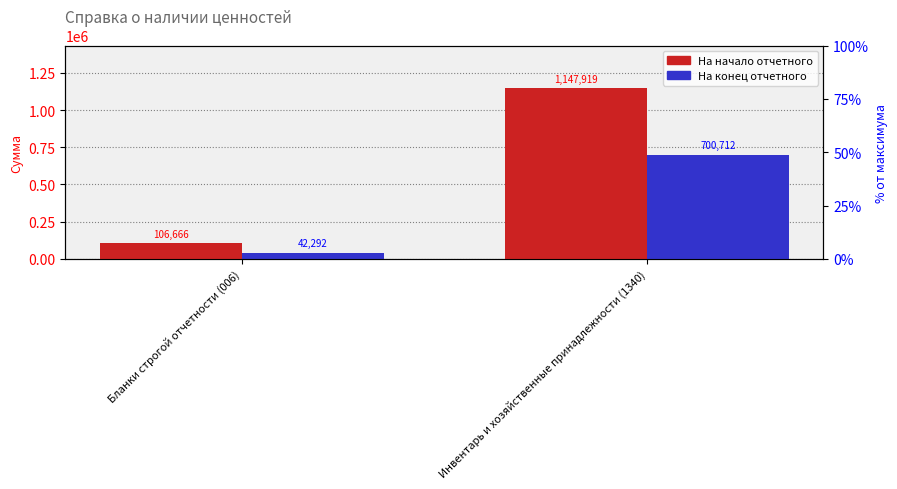

At which category is the sum across all series the highest?

Инвентарь и хозяйственные принадлежности (1340)